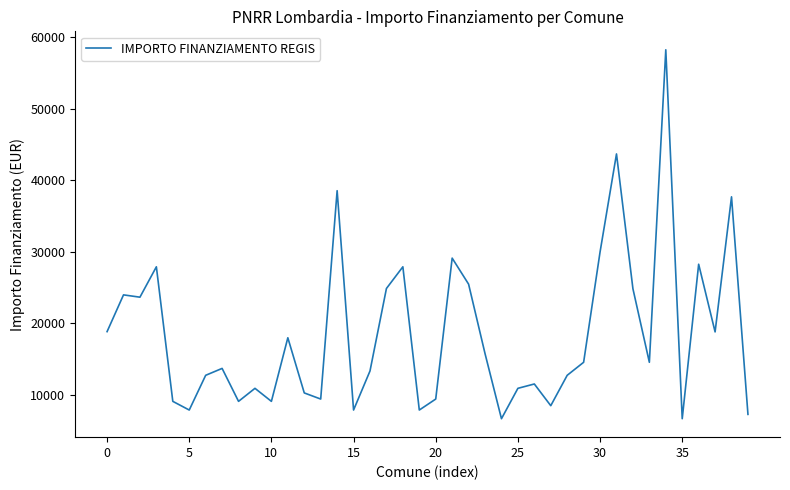

What is the difference between the maximum and minimum values?

51595